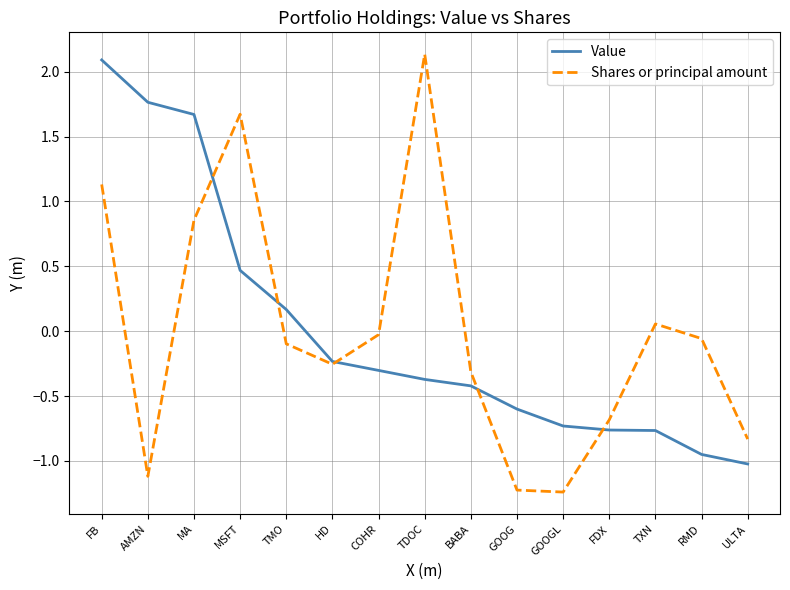

Which series changed the most between AMZN and GOOG?

Value